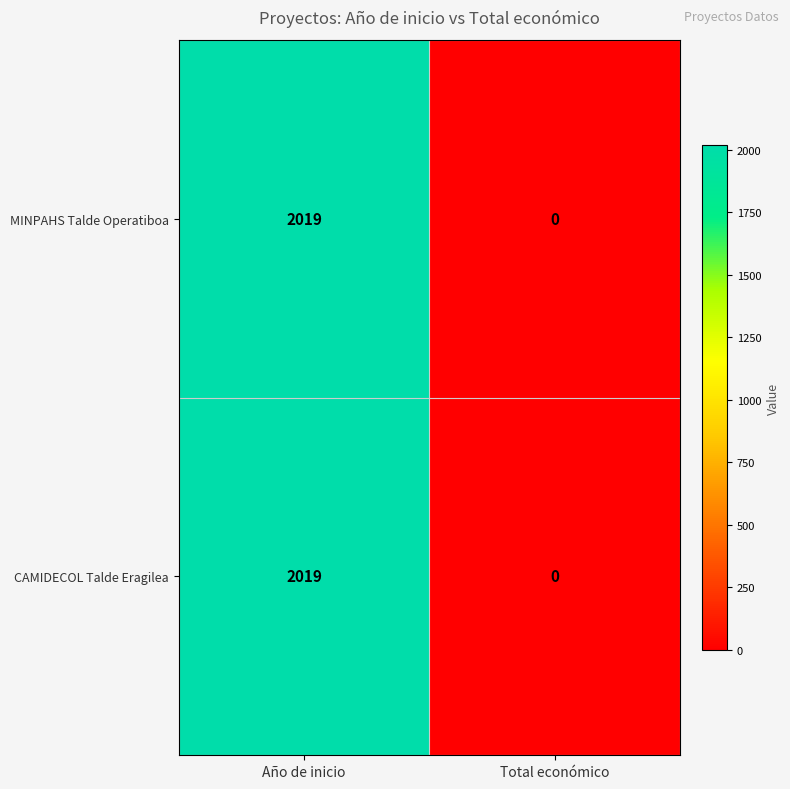

Where is CAMIDECOL Talde Eragilea nearest to the value 1009?

Total económico